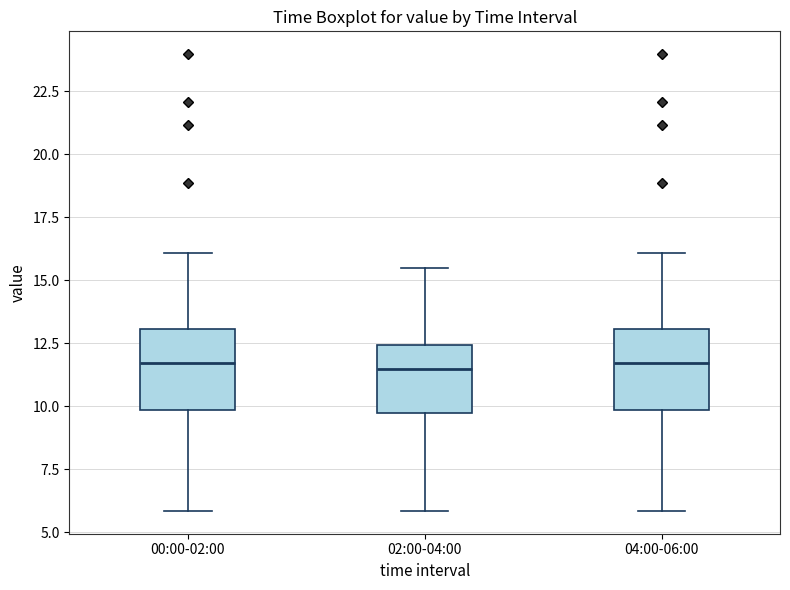

Reading left to right, read every box against the y-axis: the position of its median line, the range the box covers, and the ends of its whiskers. The values are not printed on the chart, so give them approximately, as read against the axis.

00:00-02:00: median 11.5, box 10.0 to 13.0, whiskers 6.0 to 16.0
02:00-04:00: median 11.5, box 10.0 to 12.5, whiskers 6.0 to 15.5
04:00-06:00: median 11.5, box 10.0 to 13.0, whiskers 6.0 to 16.0